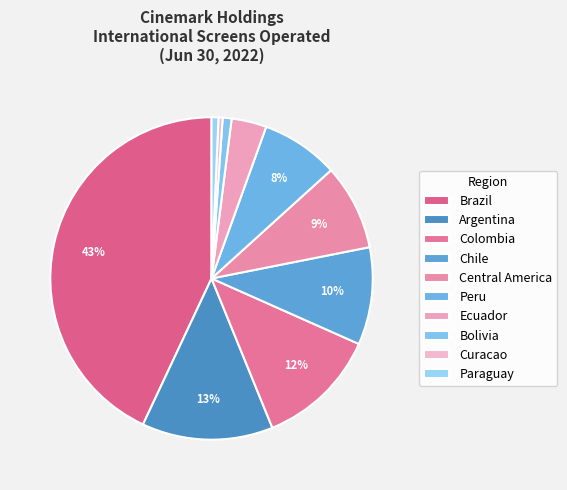

Count the number of slices in the pie.

10